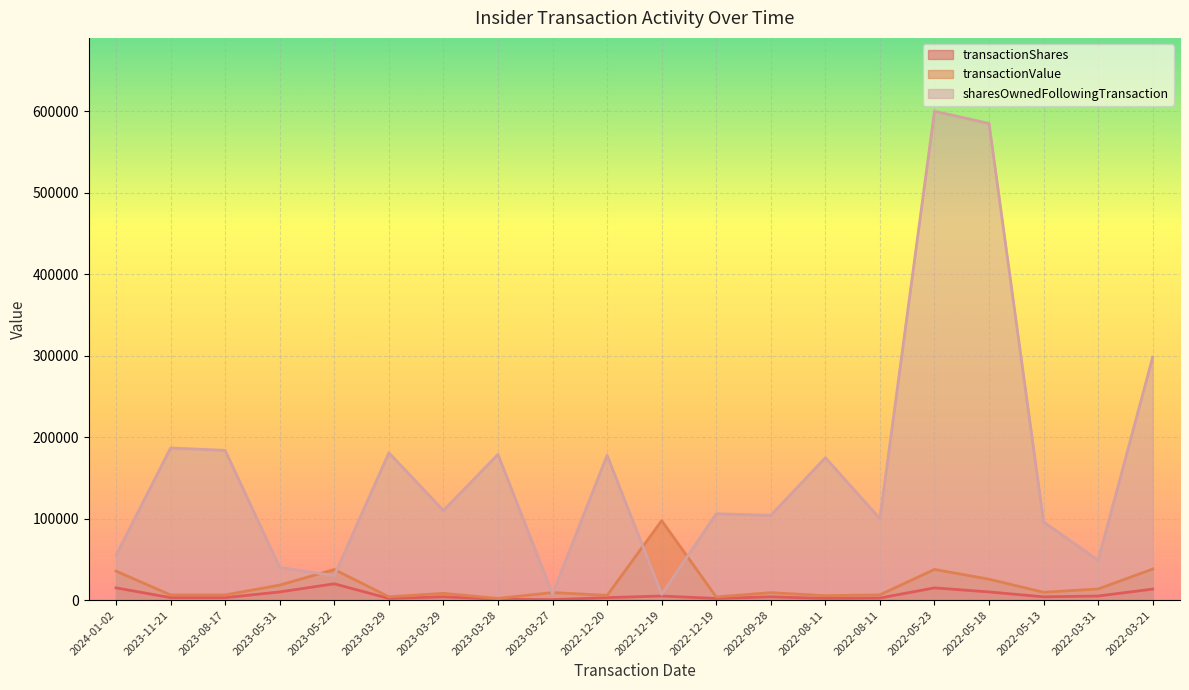

How many distinct data groups are displayed?

3